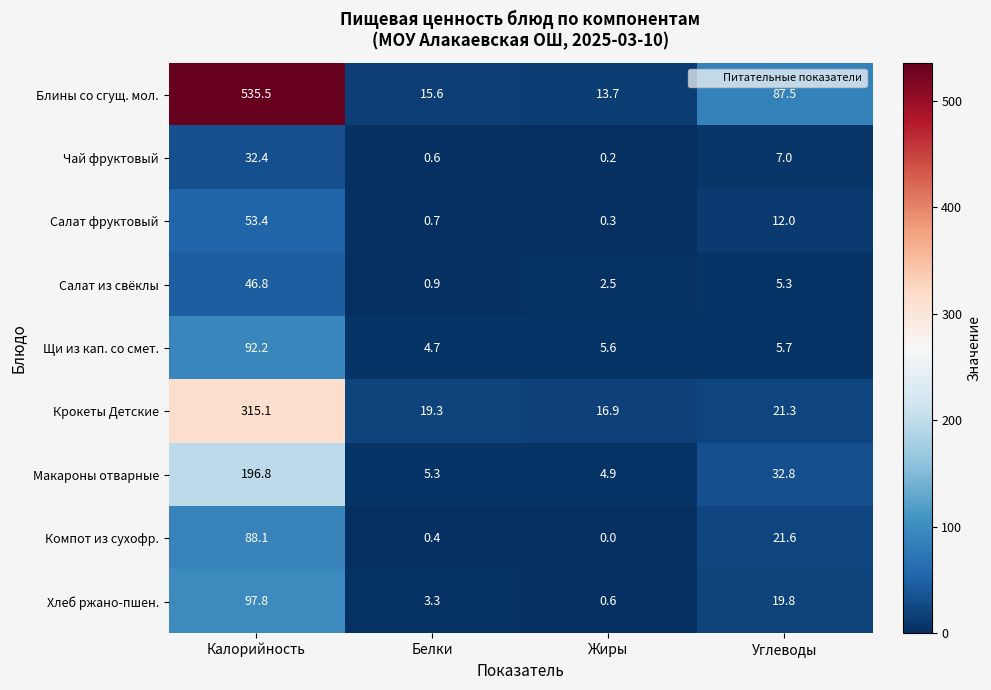

What is the total value across all series at Белки?

50.8